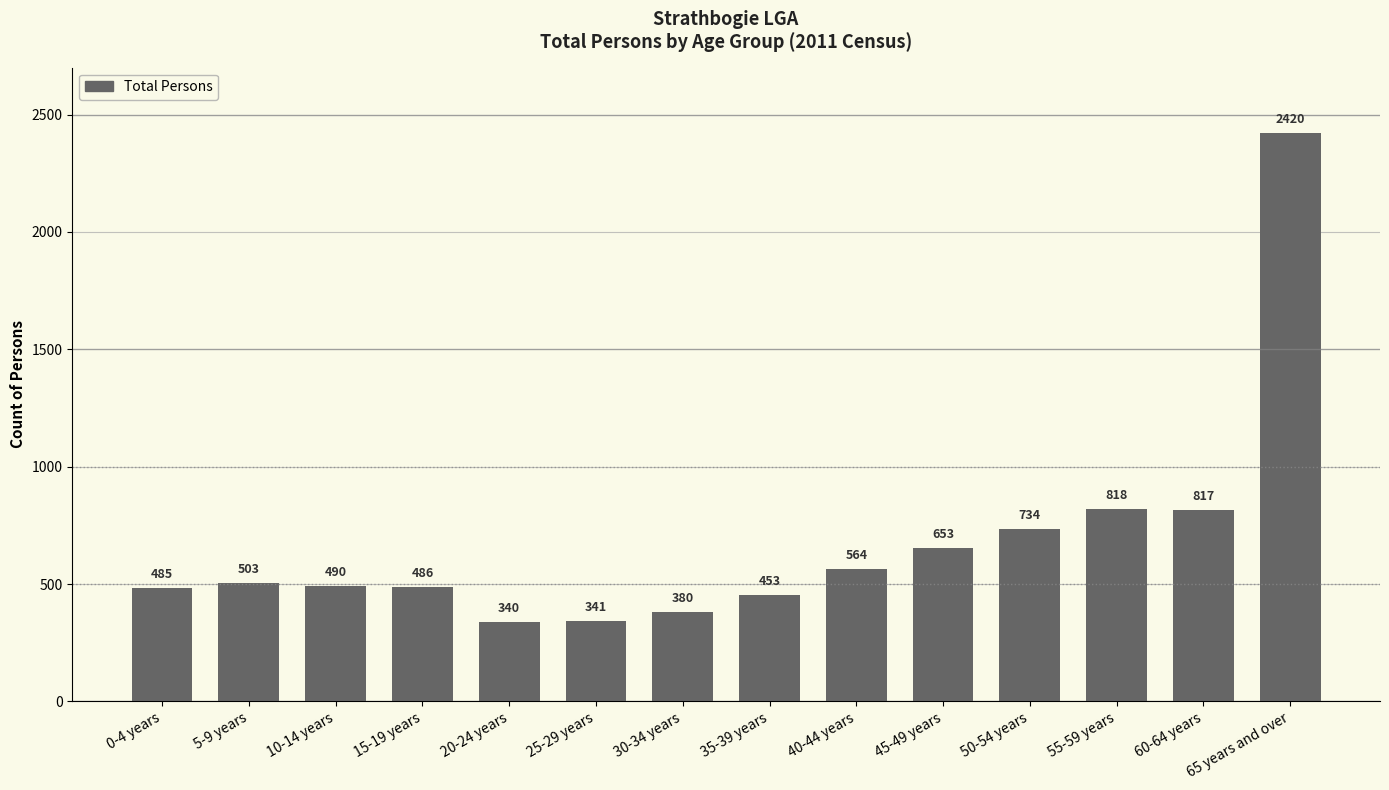

What is the label of the 1st bar from the left?

0-4 years